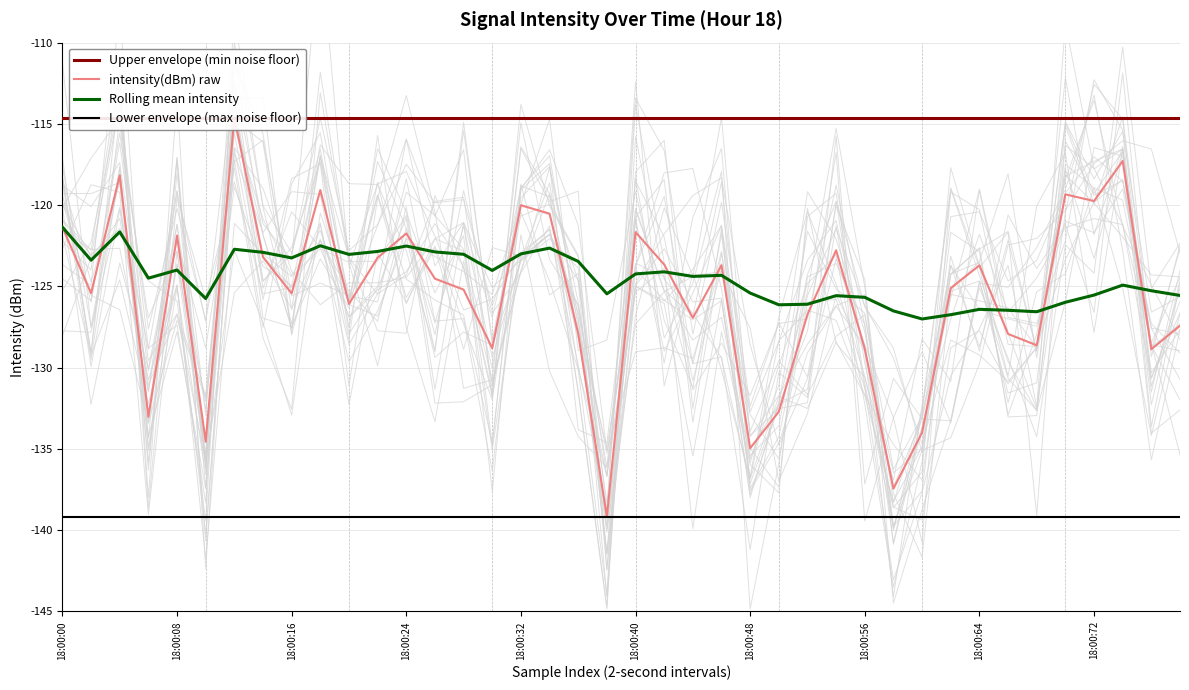

Which series changed the most between 22 and 31?

Rolling mean intensity